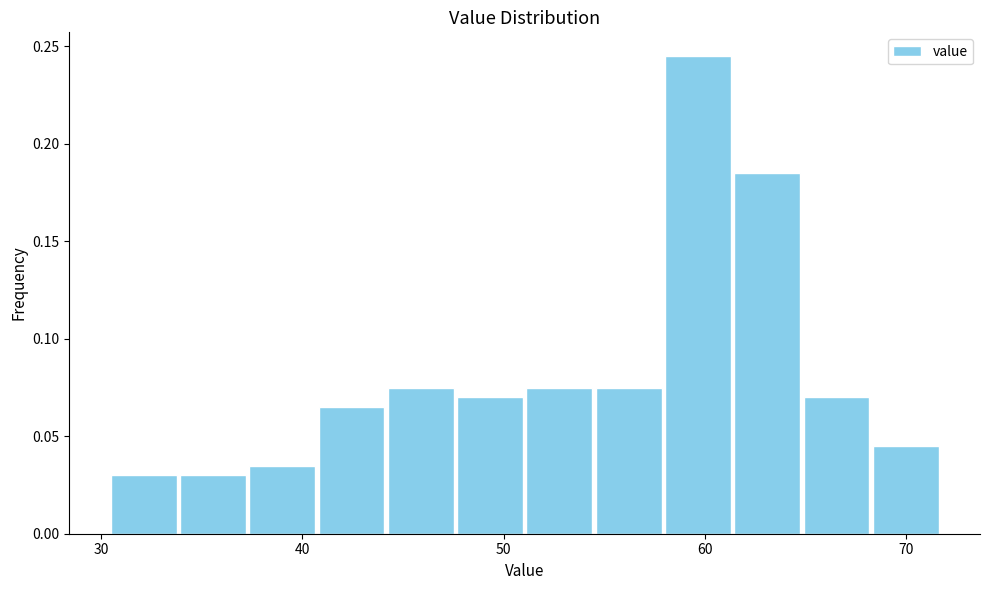

Read against the x-axis, roughly where is the centre of the tallest bar?

60